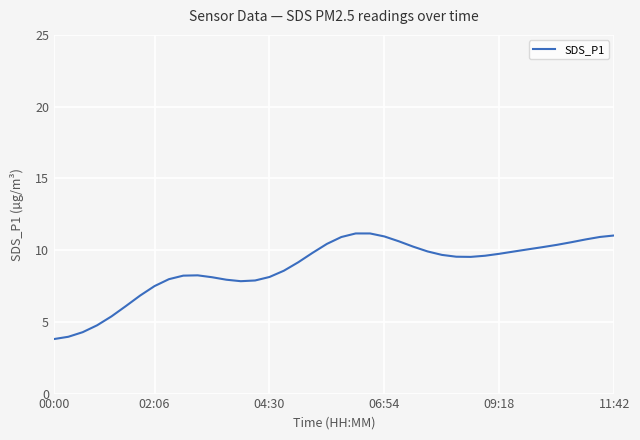

What is the minimum value shown in the chart?

3.8